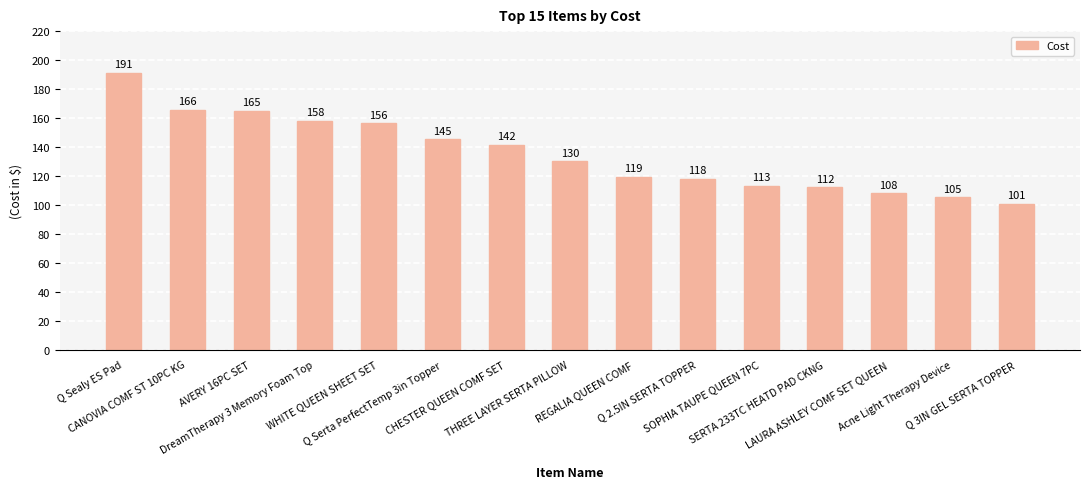

The chart shows a value of 250.8 at CHESTER QUEEN COMF SET. True or false?

False